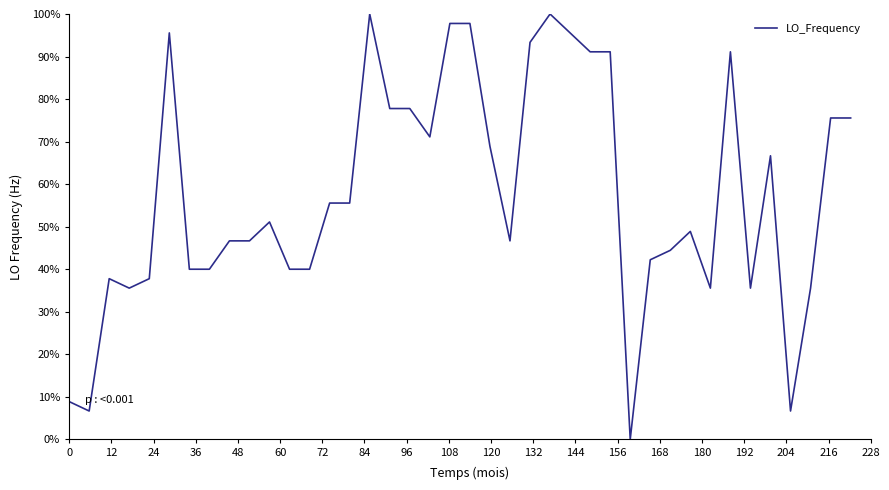

What is the maximum value shown in the chart?

100.0